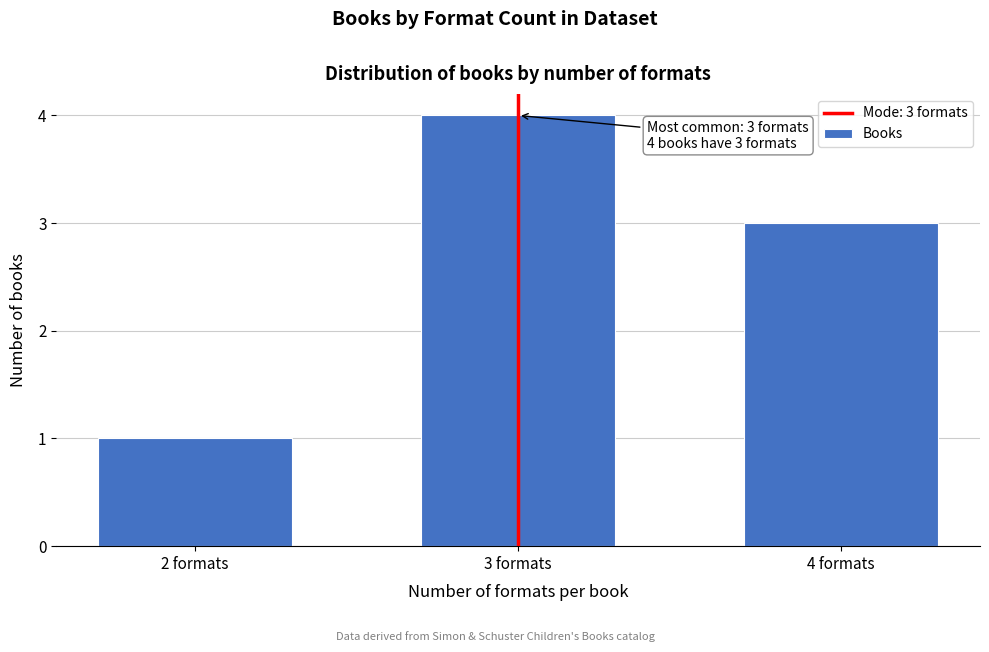

Reading left to right, what are all the values shown in this chart?

1	4	3